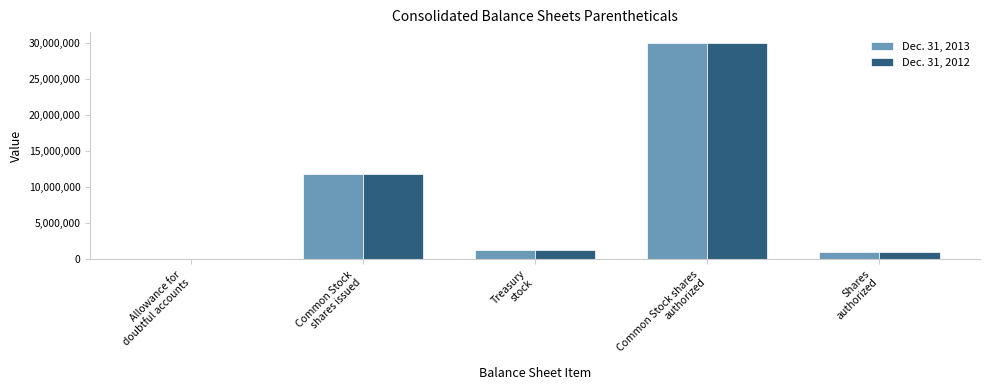

Reading right to left, extract all data points from this chart.

Dec. 31, 2013: Shares
authorized=1000000	Common Stock shares
authorized=30000000	Treasury
stock=1356400	Common Stock
shares issued=11881232	Allowance for
doubtful accounts=610
Dec. 31, 2012: Shares
authorized=1000000	Common Stock shares
authorized=30000000	Treasury
stock=1337568	Common Stock
shares issued=11770265	Allowance for
doubtful accounts=423